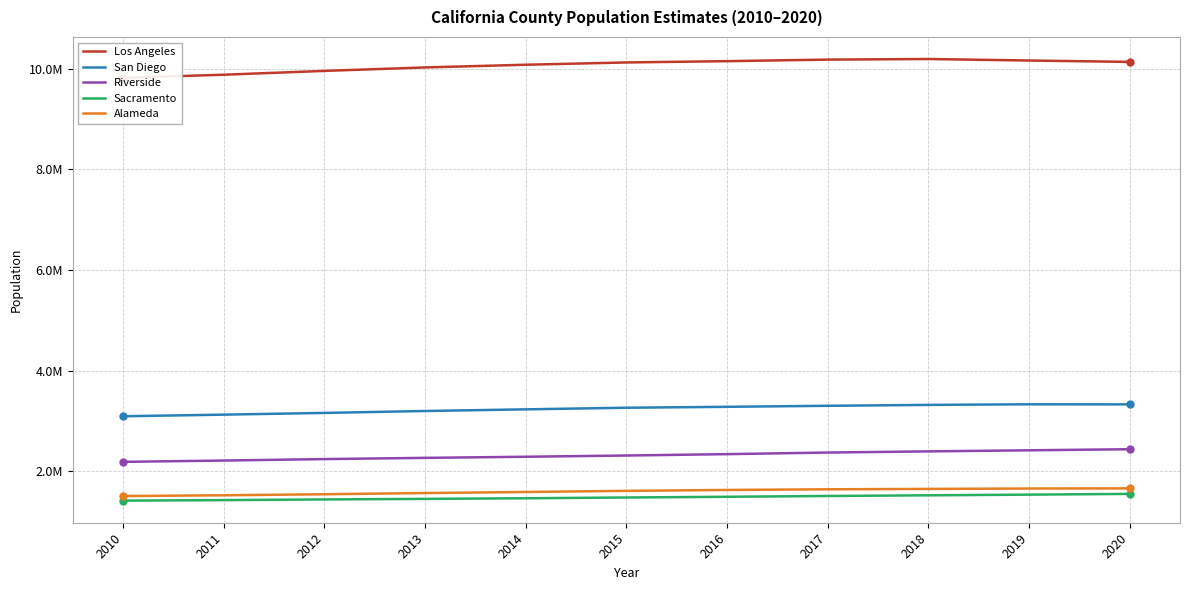

What is the greatest value displayed?

10192593